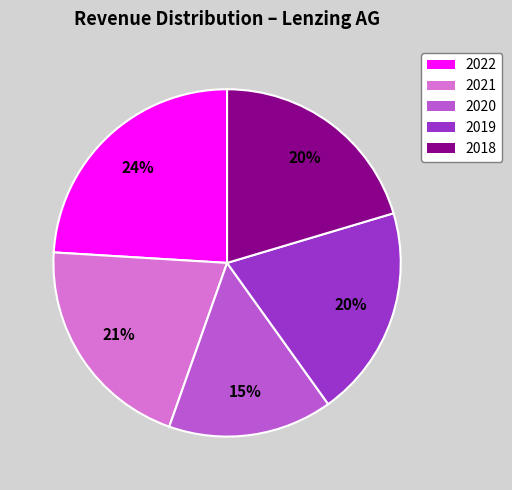

Which has a higher value, 2018 or 2019?

2018